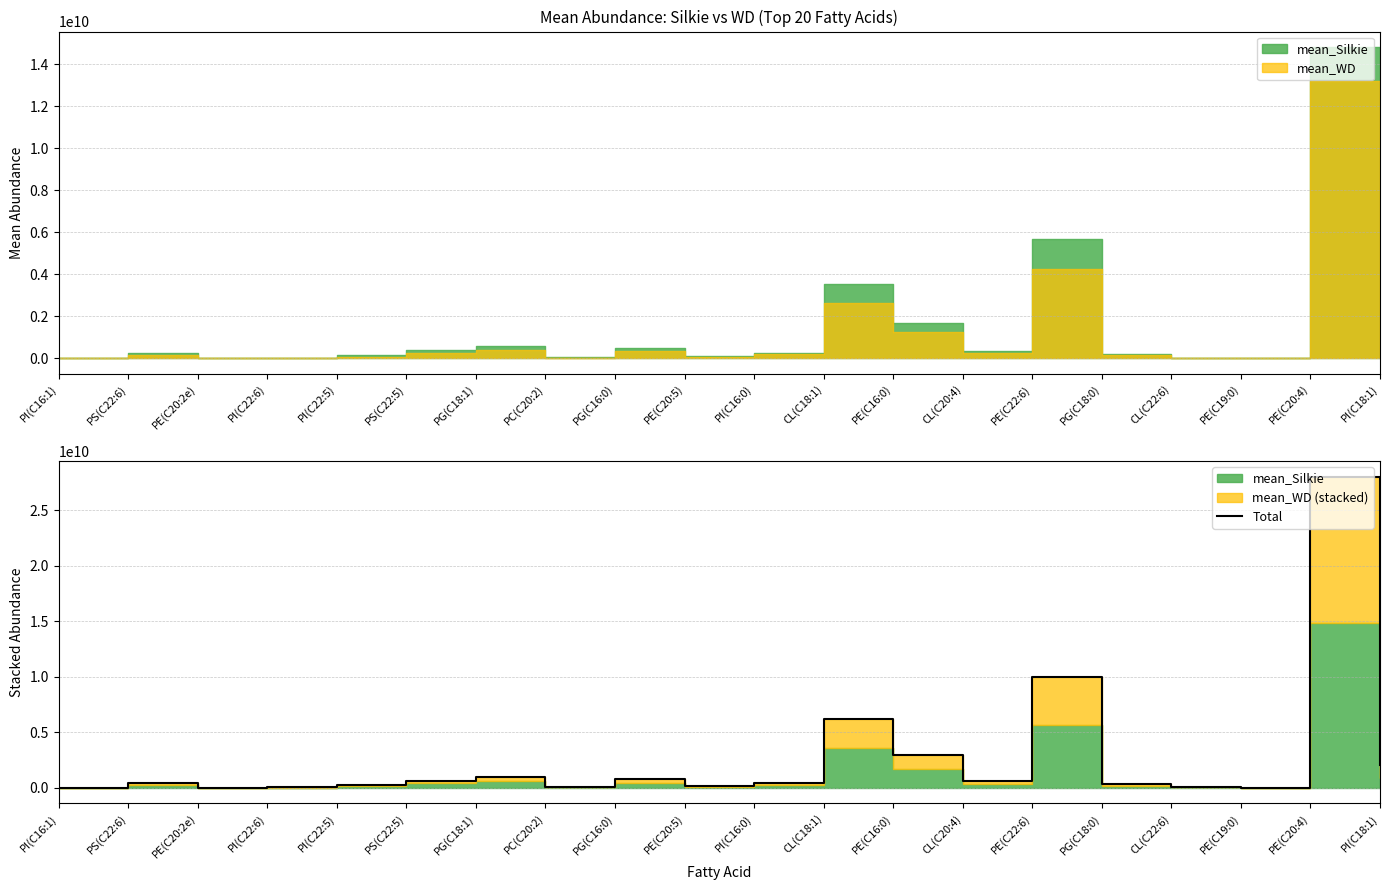

What is the sum of all values?

54132545265.9